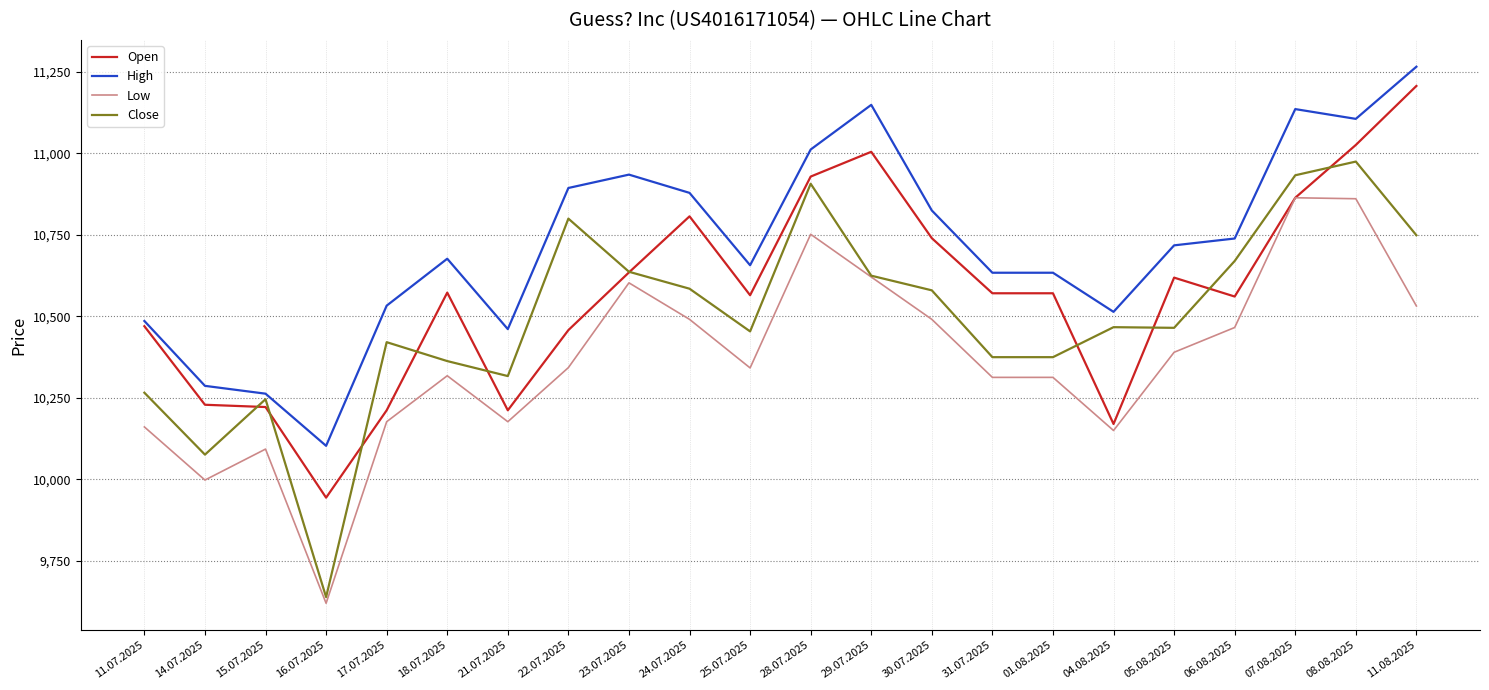

Which series changed the most between 18.07.2025 and 23.07.2025?

Low